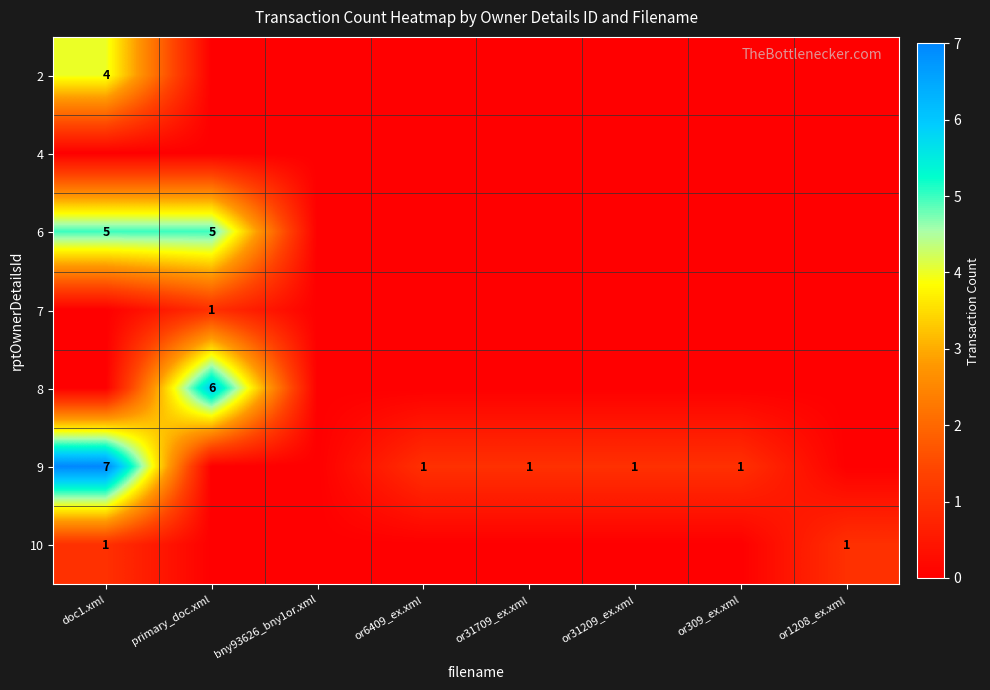

The 9 series shows 1 at or31209_ex.xml. True or false?

True